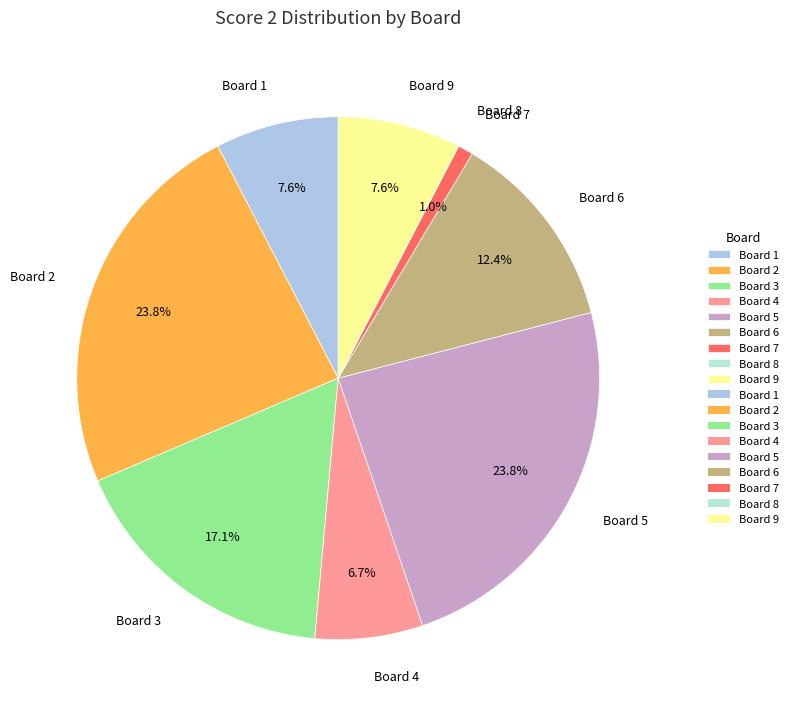

How much of the chart is everything except Board 3?

82.9%